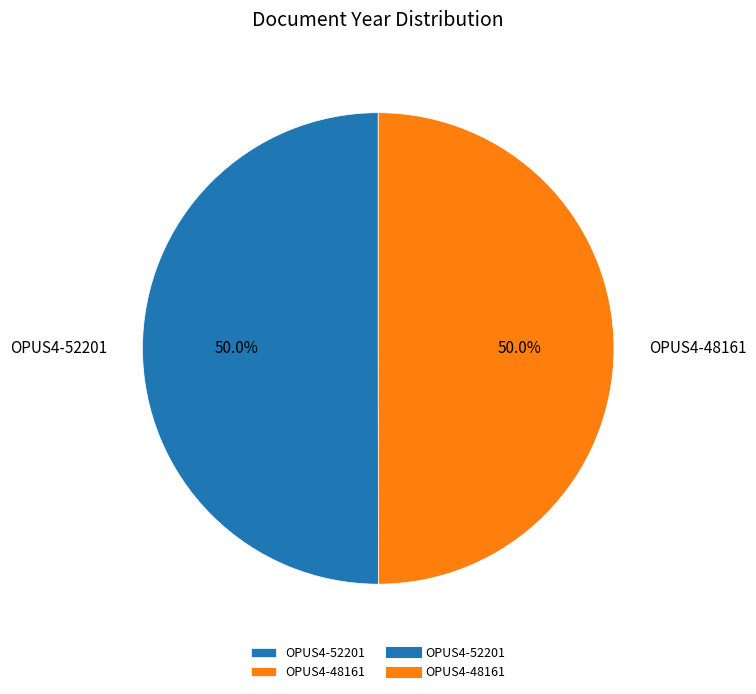

To the nearest percent, what is the average slice percentage?

50%